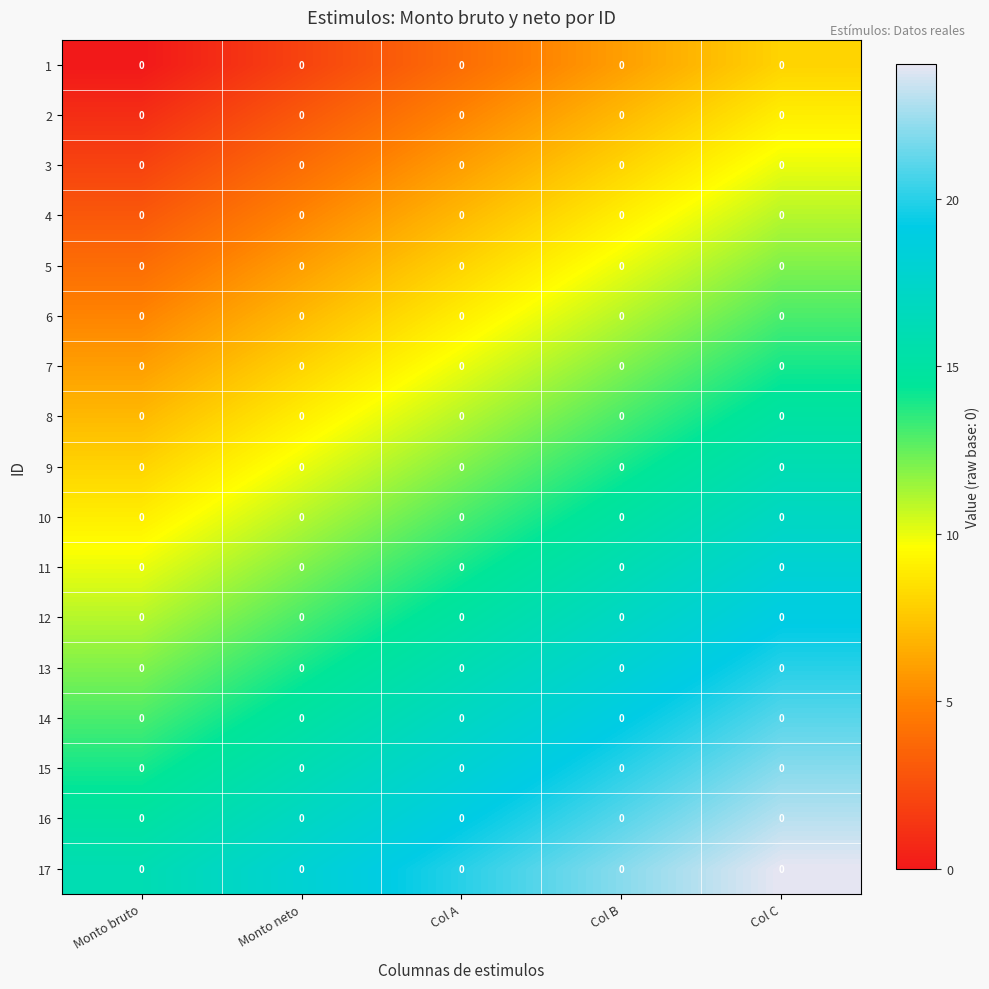

How many series are shown in this chart?

17